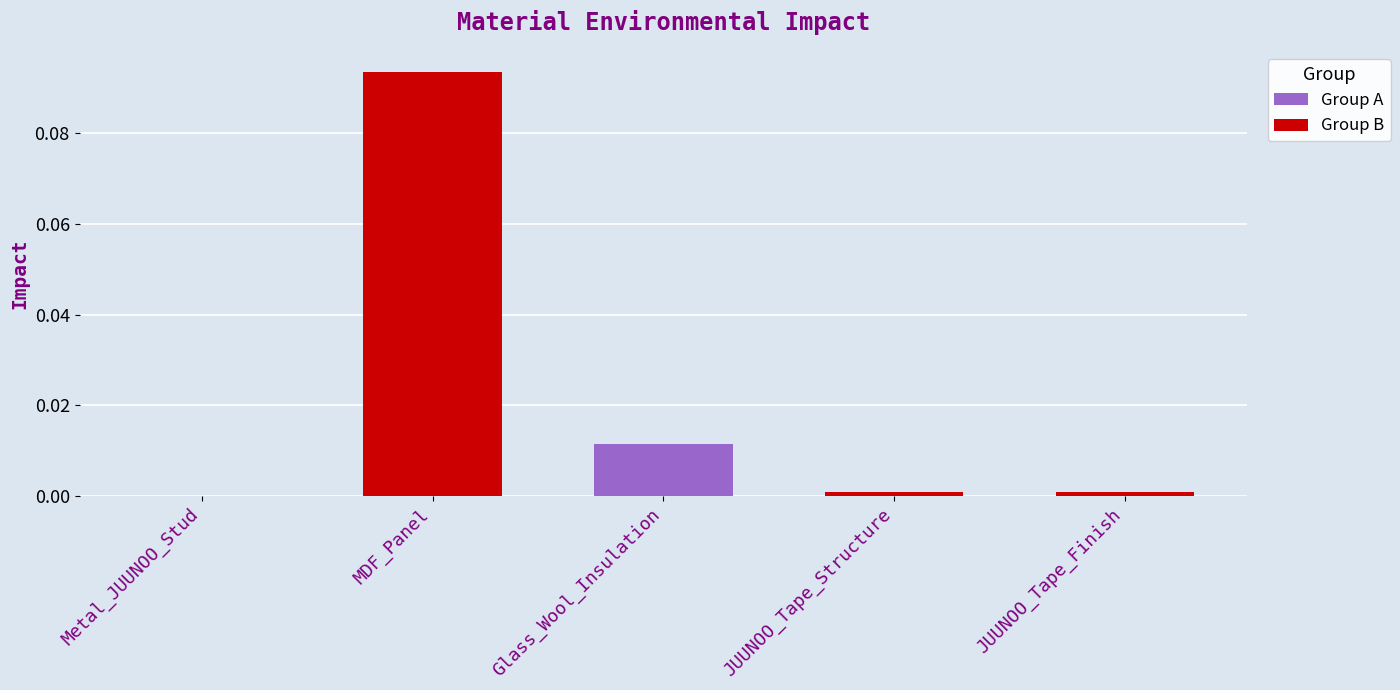

At which label is the value closest to 0?

Metal_JUUNOO_Stud